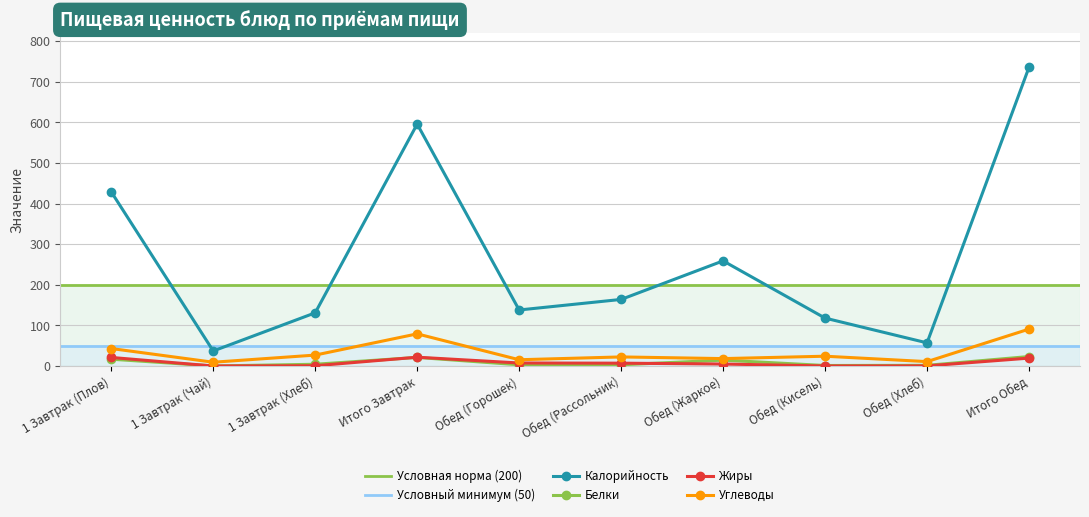

Reading right to left, extract all data points from this chart.

Калорийность: Итого Обед=736.0	Обед (Хлеб)=57.0	Обед (Кисель)=118.0	Обед (Жаркое)=259.0	Обед (Рассольник)=164.0	Обед (Горошек)=138.0	Итого Завтрак=596.0	1 Завтрак (Хлеб)=131.0	1 Завтрак (Чай)=37.0	1 Завтрак (Плов)=429.0
Белки: Итого Обед=23.3	Обед (Хлеб)=1.6	Обед (Кисель)=1.2	Обед (Жаркое)=14.5	Обед (Рассольник)=3.0	Обед (Горошек)=3.0	Итого Завтрак=21.1	1 Завтрак (Хлеб)=4.3	1 Завтрак (Чай)=0.1	1 Завтрак (Плов)=16.8
Жиры: Итого Обед=19.4	Обед (Хлеб)=0.2	Обед (Кисель)=0.0	Обед (Жаркое)=4.9	Обед (Рассольник)=6.9	Обед (Горошек)=7.4	Итого Завтрак=21.6	1 Завтрак (Хлеб)=0.6	1 Завтрак (Чай)=0.0	1 Завтрак (Плов)=21.0
Углеводы: Итого Обед=90.9	Обед (Хлеб)=10.8	Обед (Кисель)=24.1	Обед (Жаркое)=18.2	Обед (Рассольник)=22.3	Обед (Горошек)=15.4	Итого Завтрак=79.2	1 Завтрак (Хлеб)=26.9	1 Завтрак (Чай)=9.3	1 Завтрак (Плов)=43.0